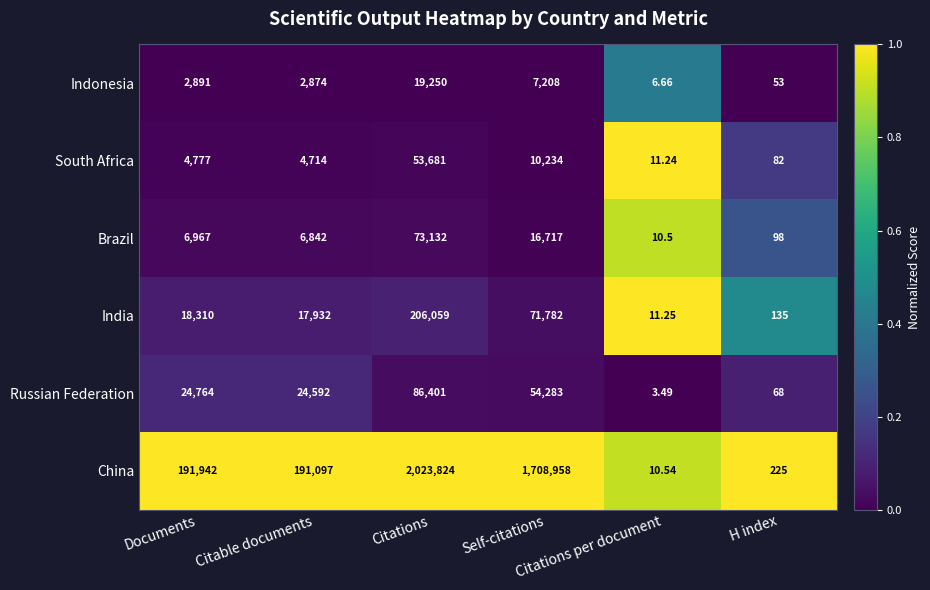

List the series in order of their peak value, lowest first.

Indonesia, South Africa, Brazil, Russian Federation, India, China